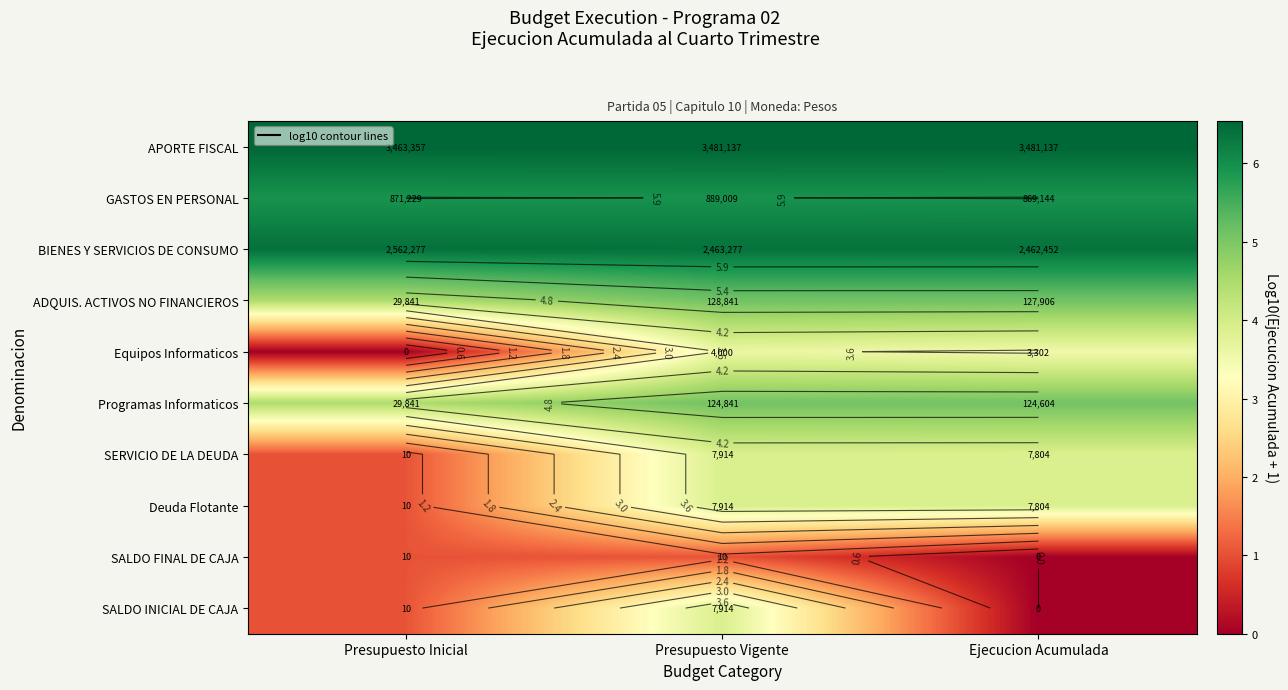

What is the total value across all series at Presupuesto Vigente?

45.4